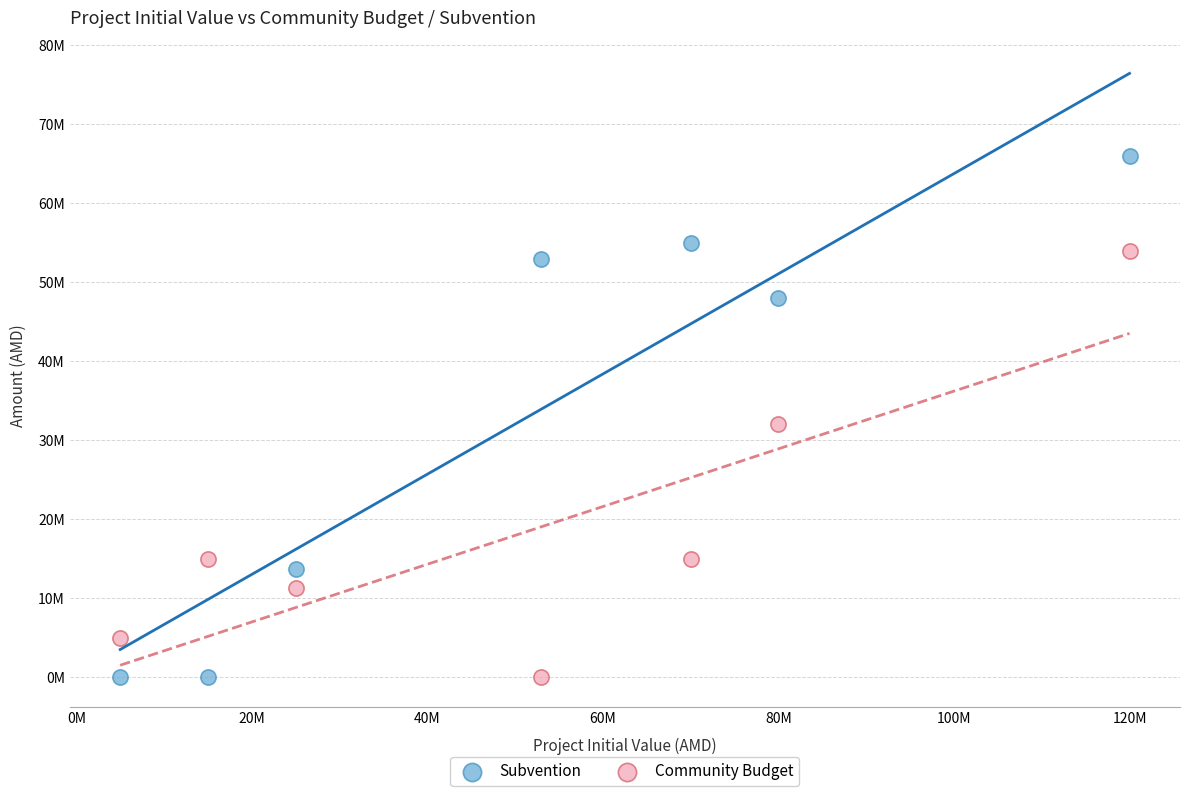

What are all the series names shown in the legend?

Subvention, Community Budget